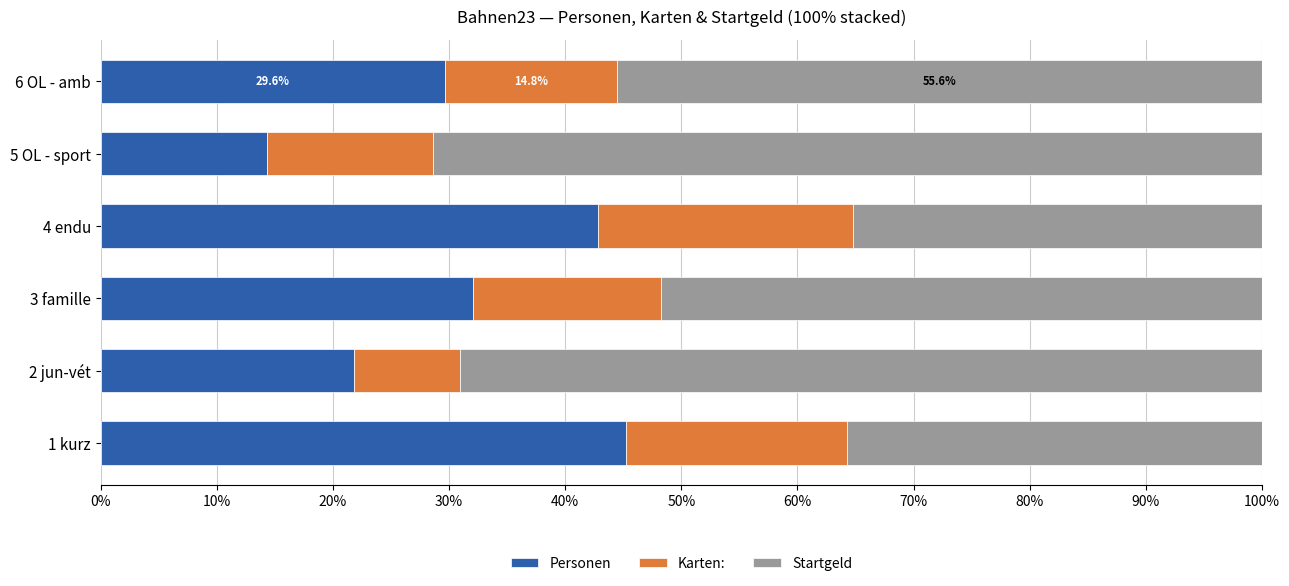

What is the total value across all series at 1 kurz?

100.0